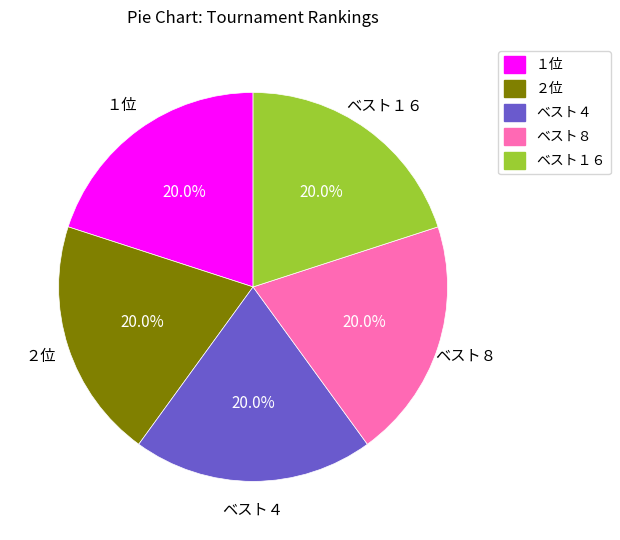

Count the number of slices in the pie.

5